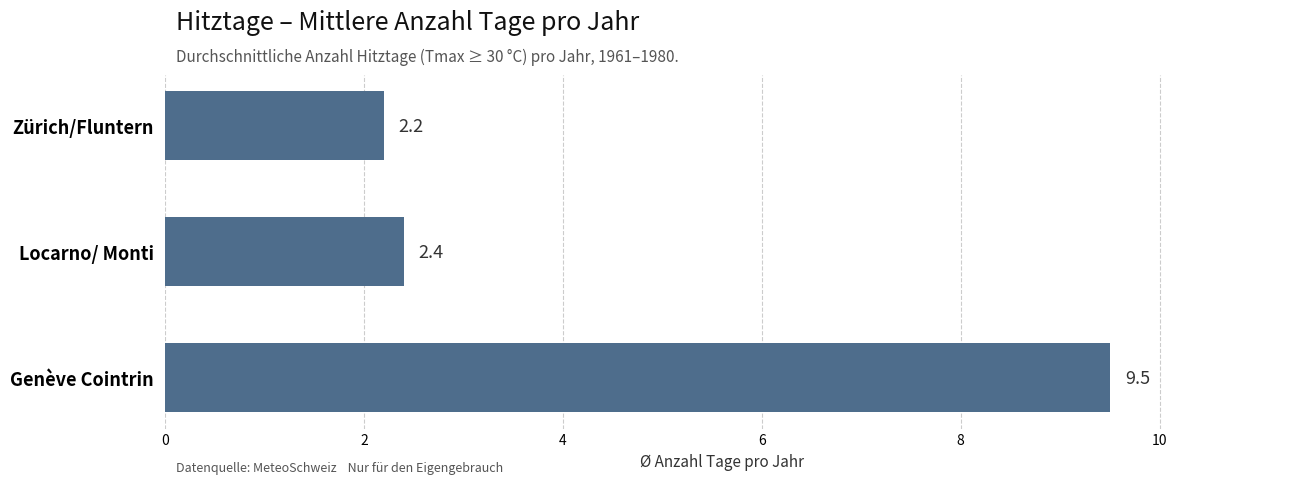

What is the sum of all values?

14.1